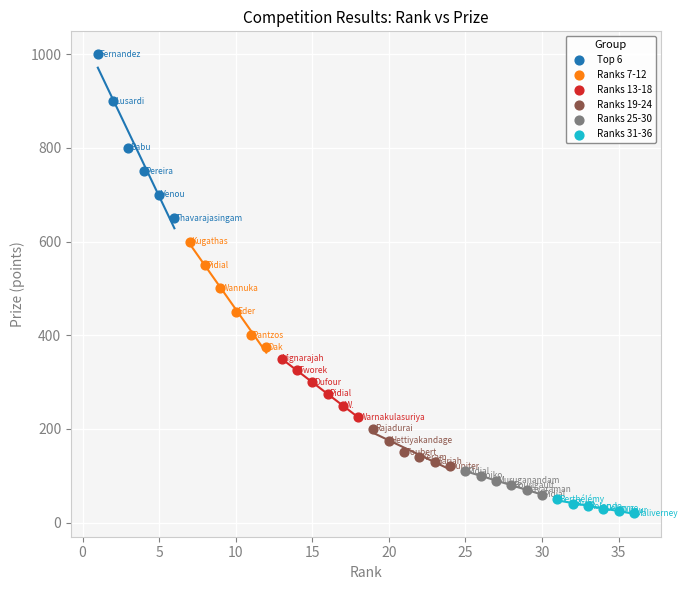

Which series has the largest Y range (max minus min)?

Top 6